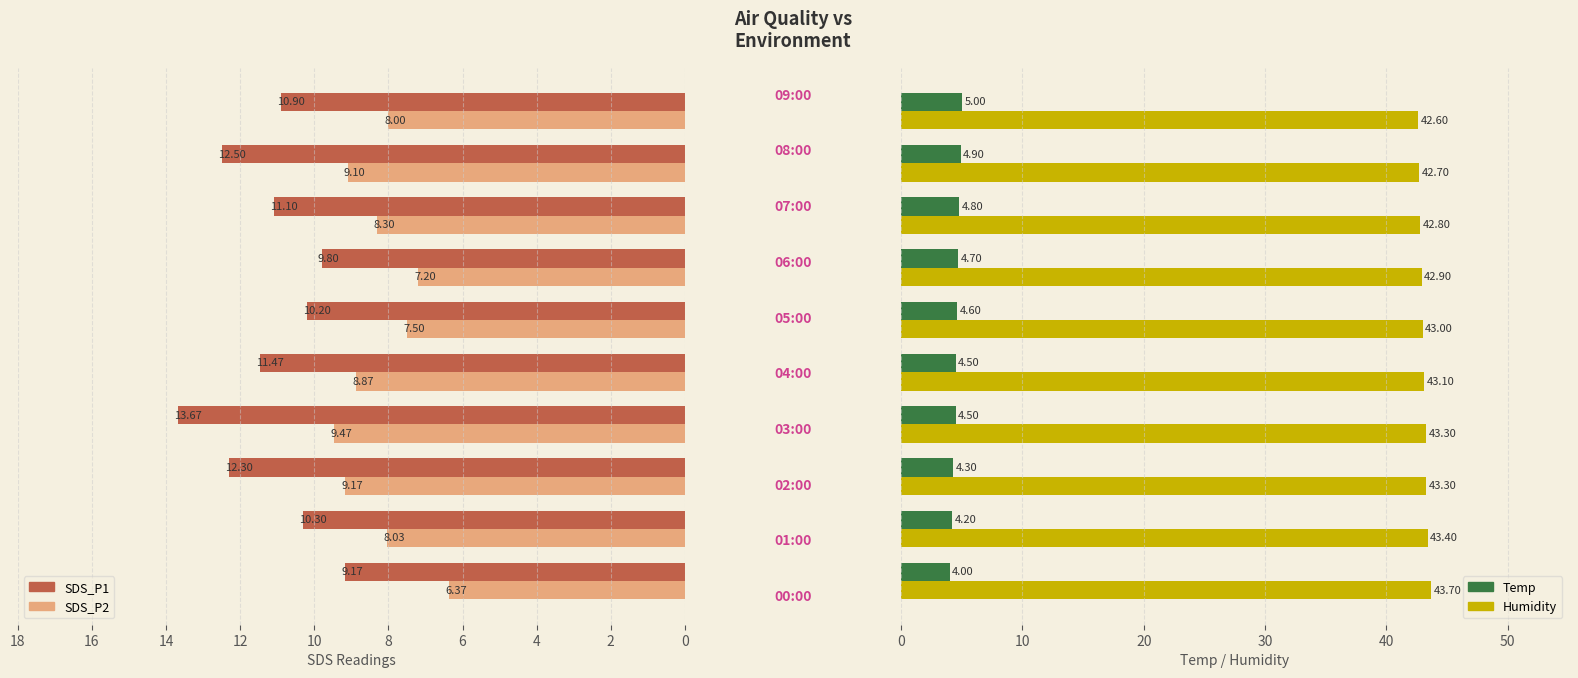

Which series has the largest range (max minus min)?

SDS_P1